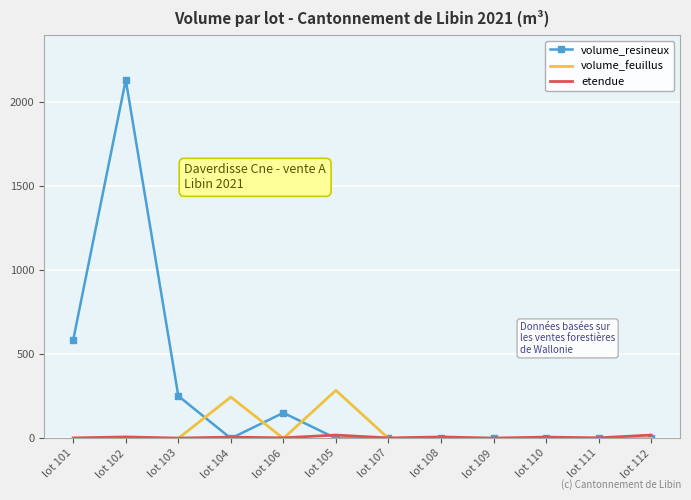

Which series has the largest range (max minus min)?

volume_resineux